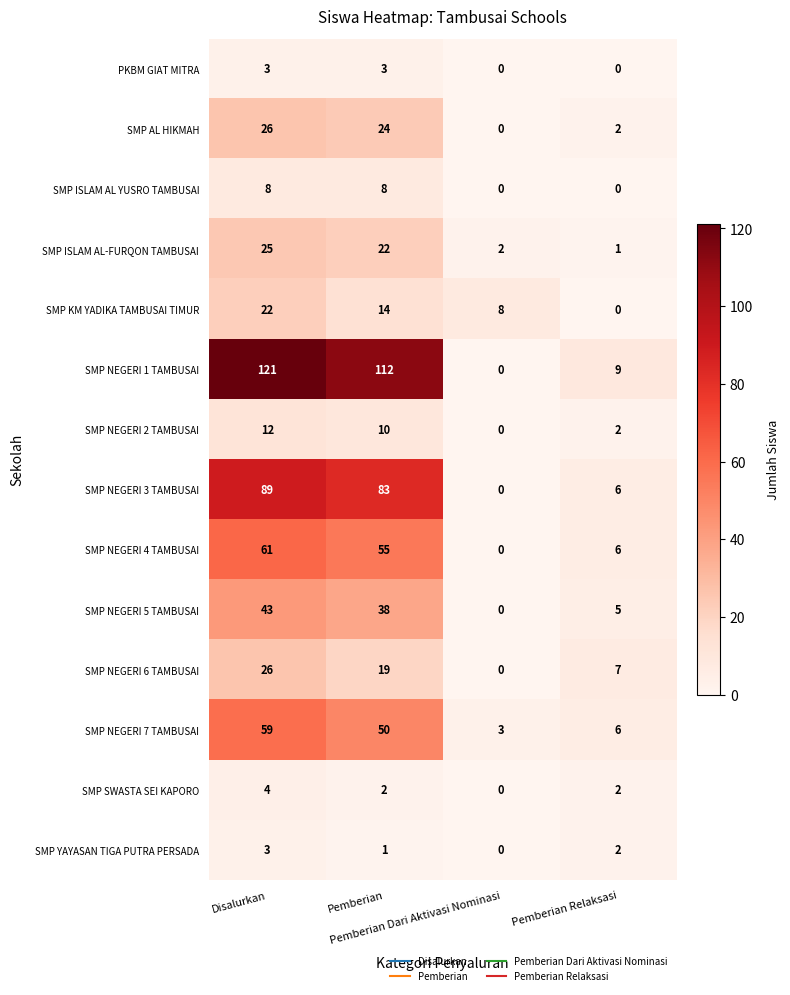

Count the number of data series in this chart.

14